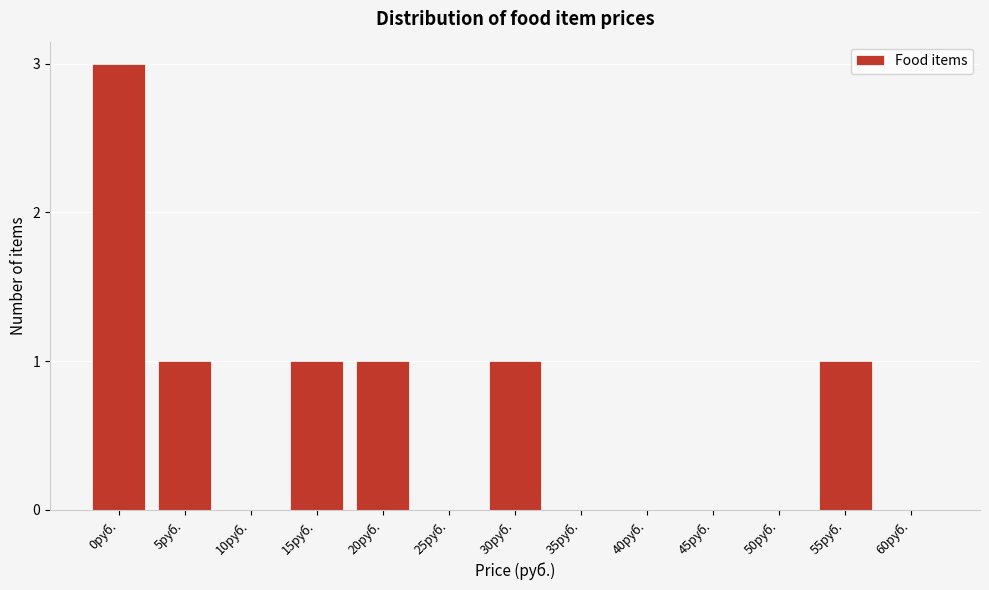

Reading left to right, list all the values displayed in this chart.

0руб.=3	5руб.=1	10руб.=0	15руб.=1	20руб.=1	25руб.=0	30руб.=1	35руб.=0	40руб.=0	45руб.=0	50руб.=0	55руб.=1	60руб.=0